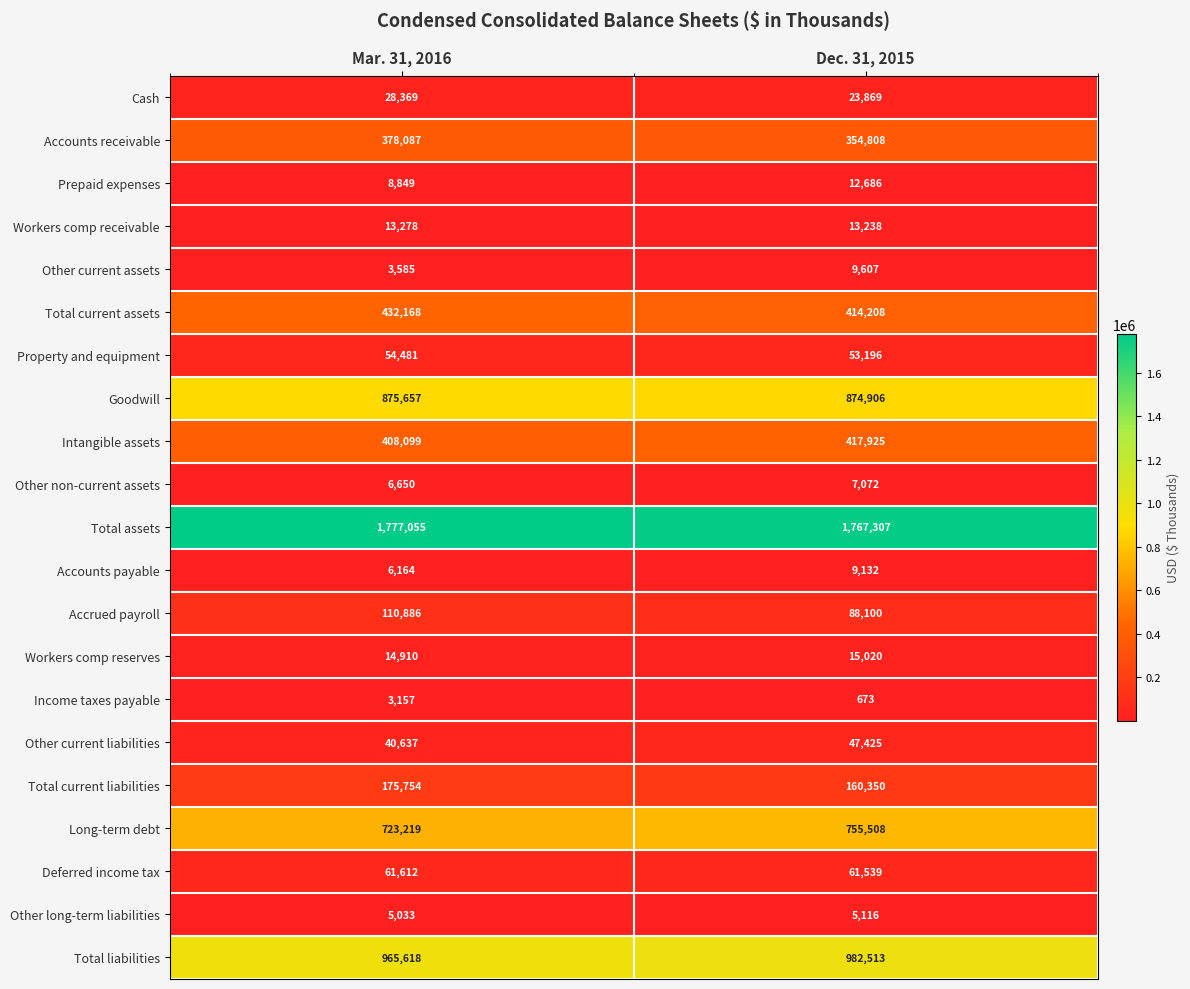

At Dec. 31, 2015, list the series in order from smallest to largest.

Income taxes payable, Other long-term liabilities, Other non-current assets, Accounts payable, Other current assets, Prepaid expenses, Workers comp receivable, Workers comp reserves, Cash, Other current liabilities, Property and equipment, Deferred income tax, Accrued payroll, Total current liabilities, Accounts receivable, Total current assets, Intangible assets, Long-term debt, Goodwill, Total liabilities, Total assets